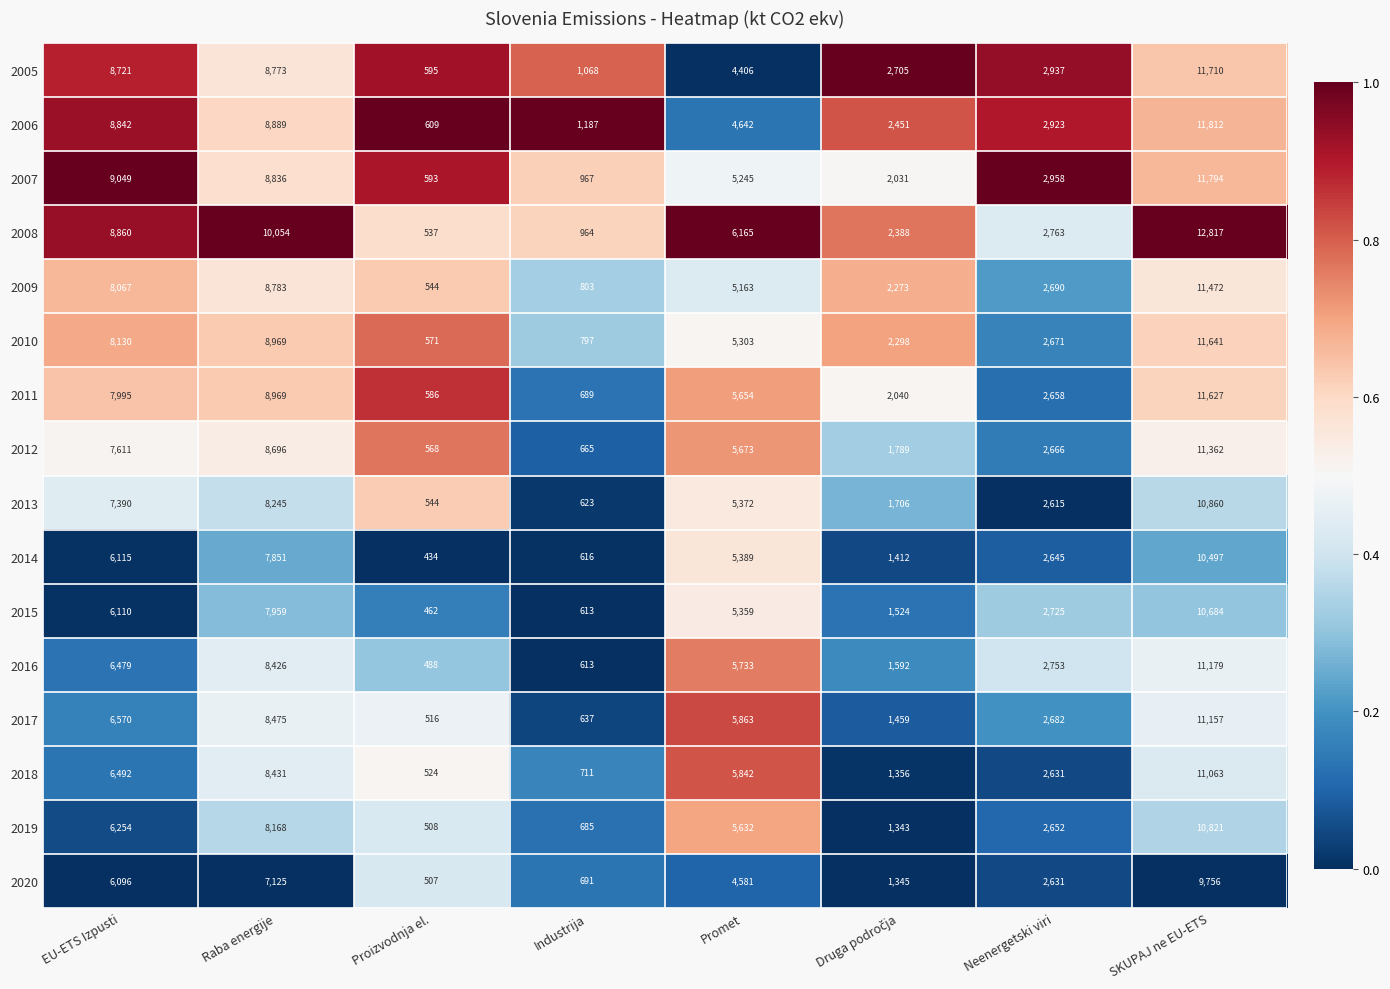

Which series has the widest spread of values?

2008